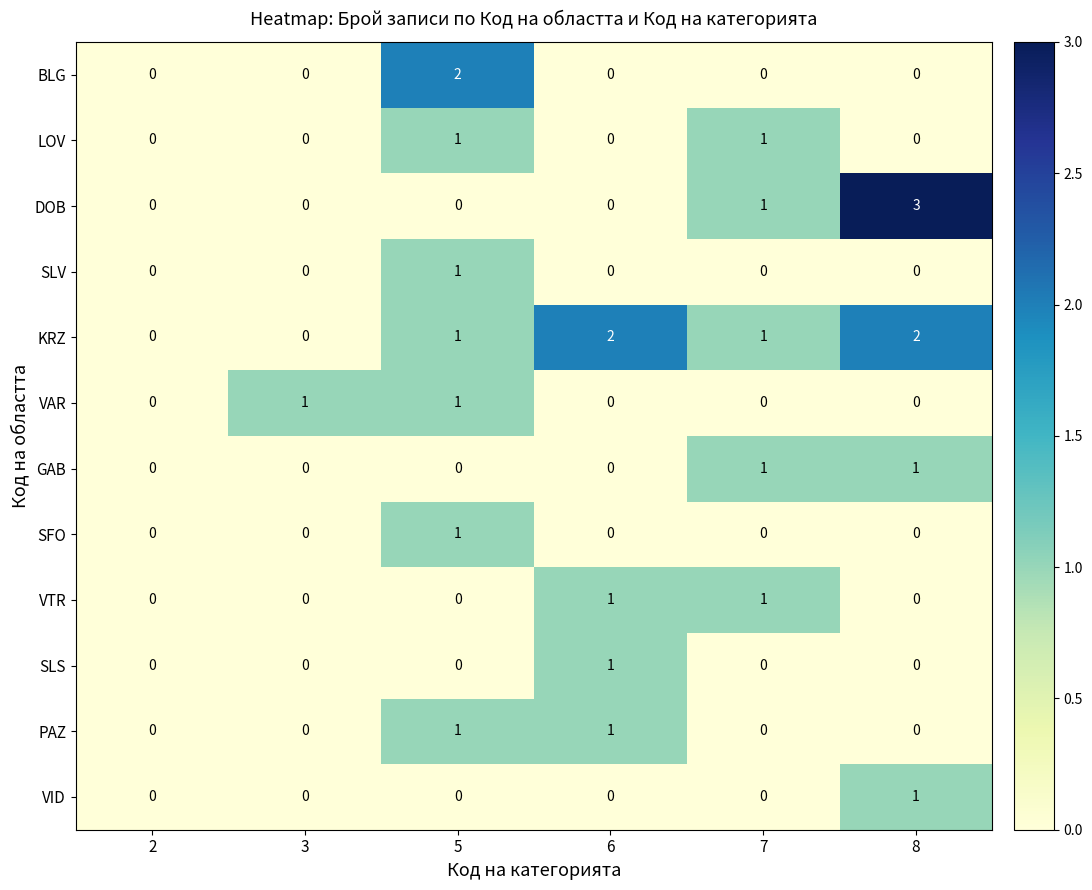

The value of VTR at 7 is 1. True or false?

True